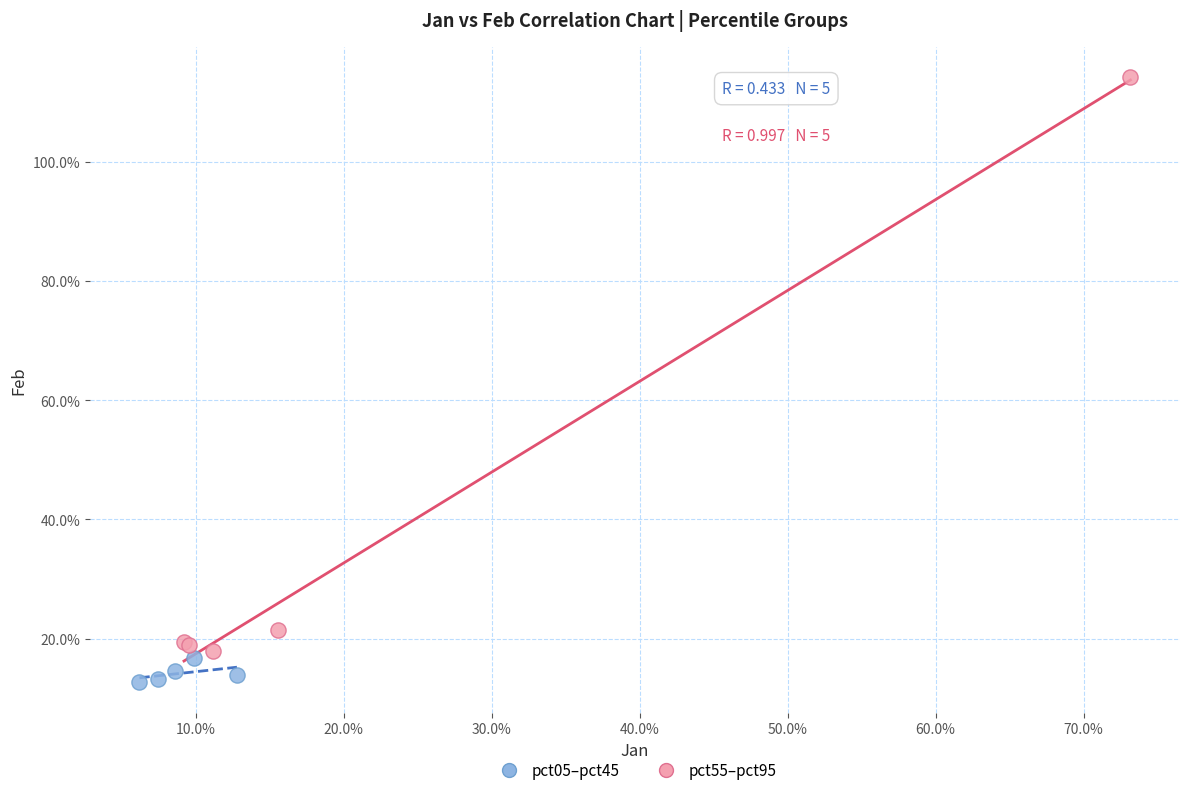

What are all the series names shown in the legend?

pct05–pct45, pct55–pct95